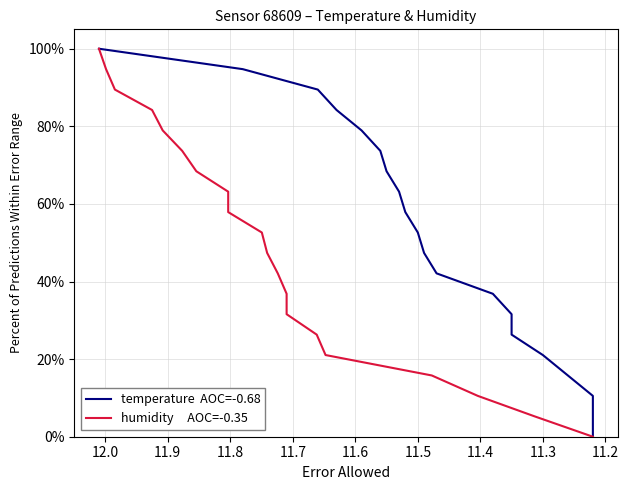

True or false: temperature  AOC=-0.68 and humidity     AOC=-0.35 cross at least once.

False